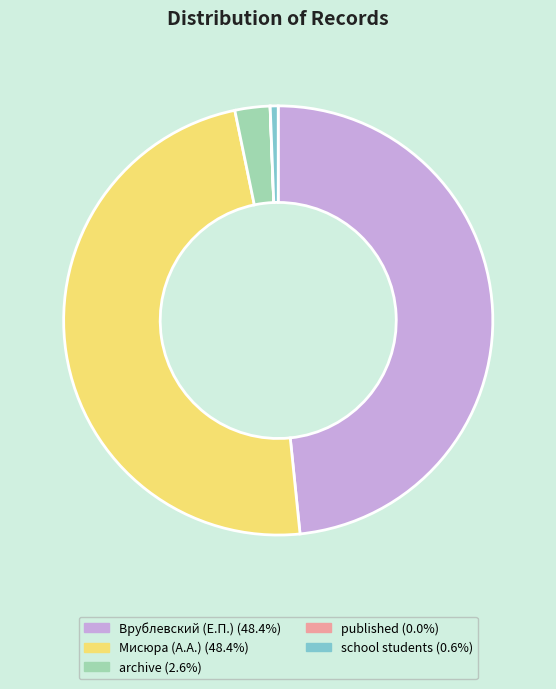

Combined, do Мисюра (А.А.) (48.4%) and archive (2.6%) account for over 50%?

Yes